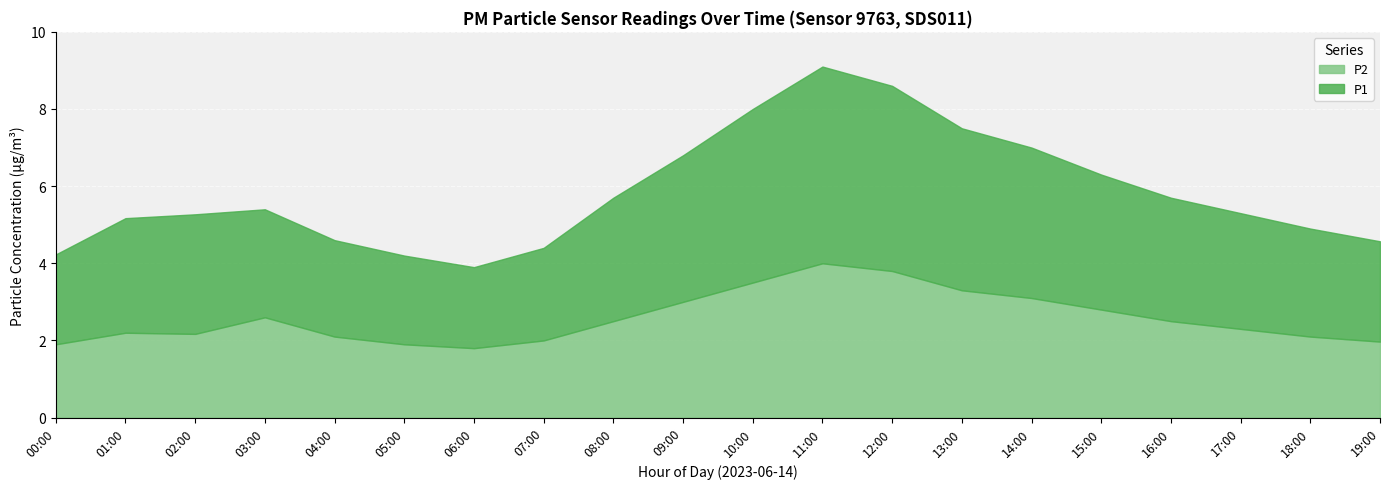

Is it true that P1 equals 2.1 at 09:00?

False